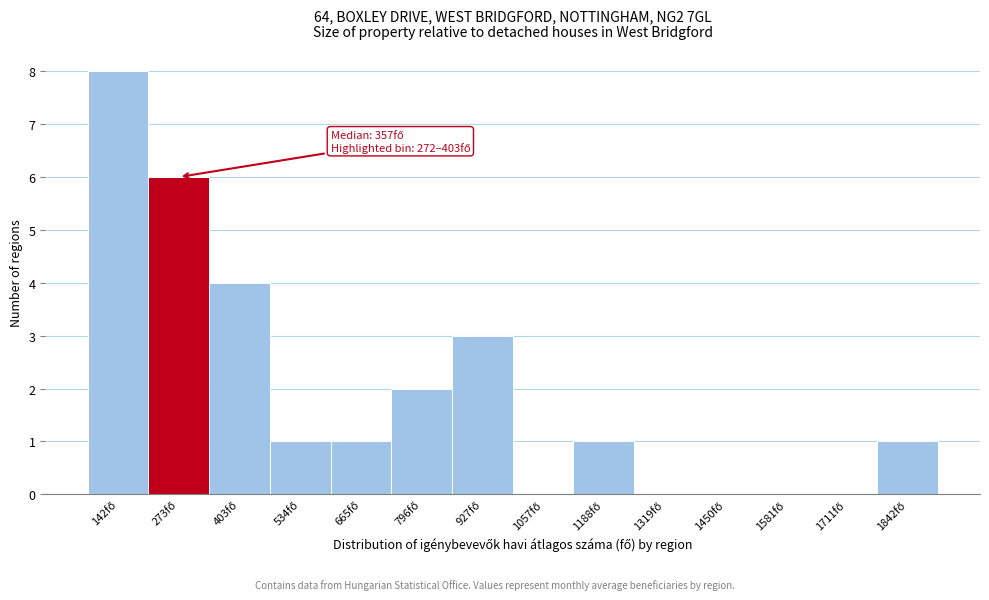

What is the greatest value displayed?

8